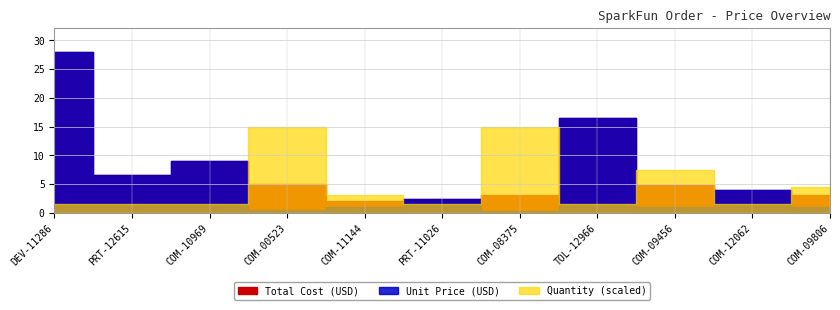

What is the minimum value for Price (USD)?

2.1